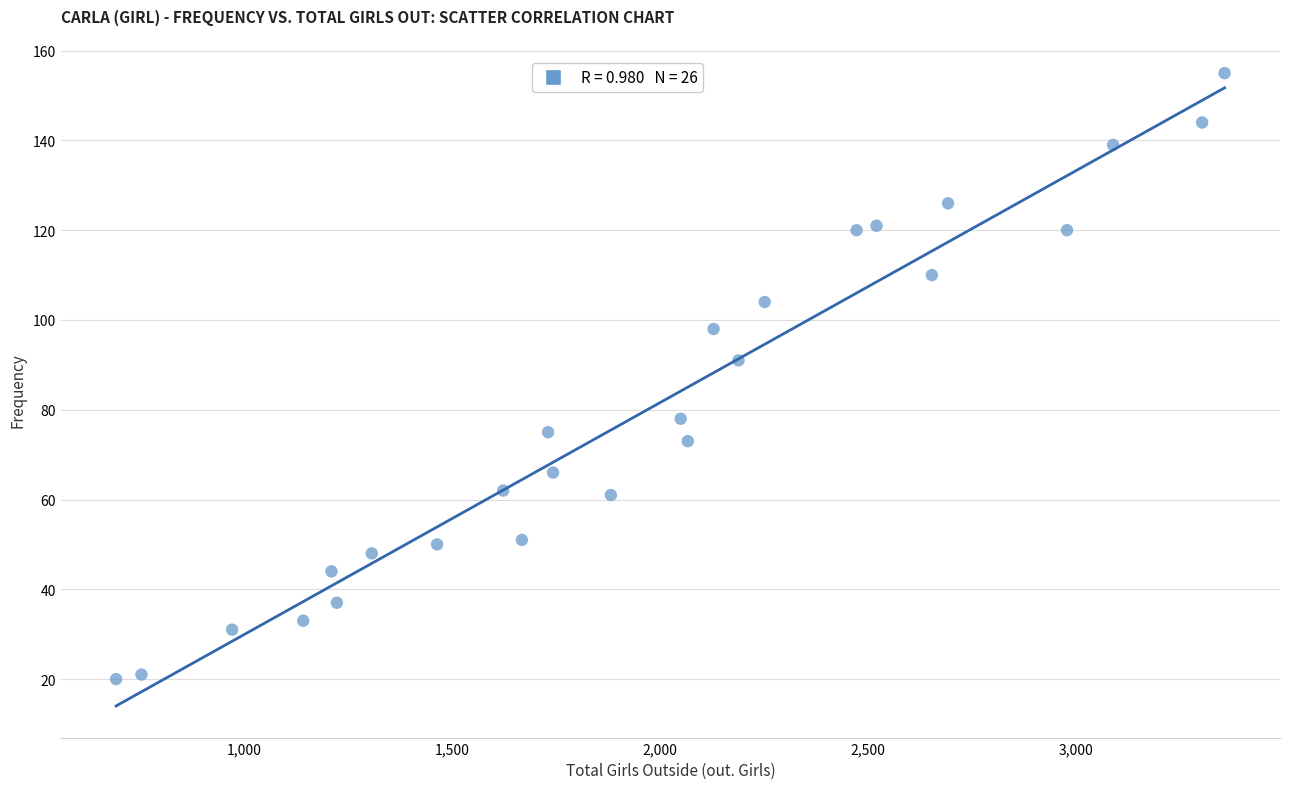

What Y value in the scatter plot is closest to 87?

91